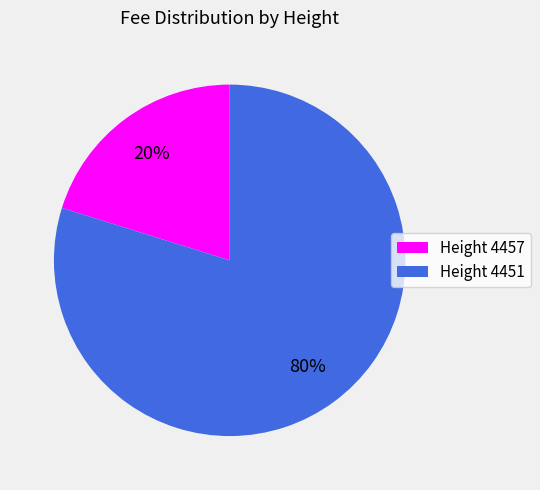

To the nearest percent, what is the combined percentage of Height 4457 and Height 4451?

100%